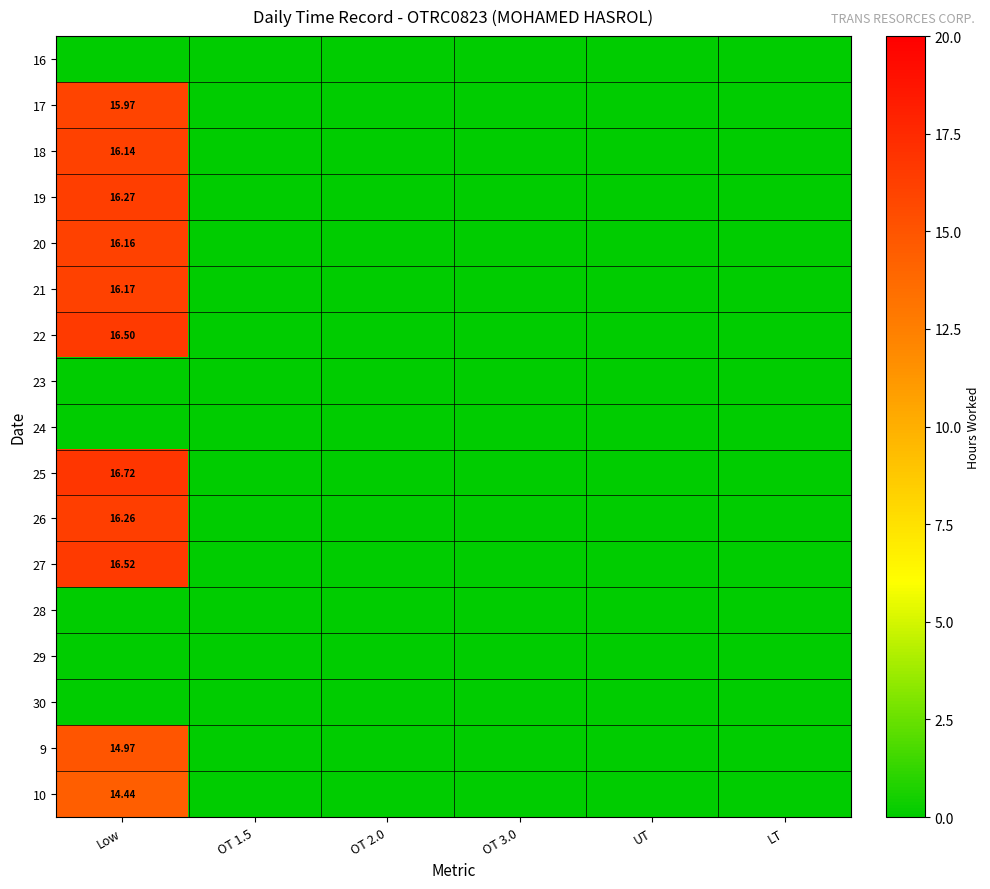

What is the average value of the 19 series?

2.7